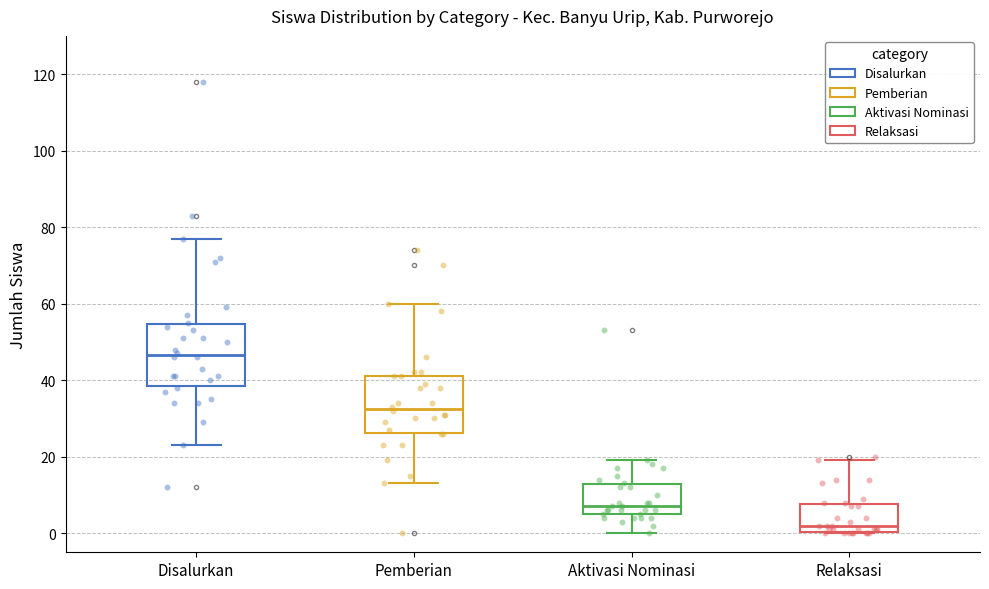

Reading left to right, read every box against the y-axis: the position of its median line, the range the box covers, and the ends of its whiskers. The values are not printed on the chart, so give them approximately, as read against the axis.

Disalurkan: median 46, box 38 to 54, whiskers 24 to 78
Pemberian: median 32, box 26 to 42, whiskers 14 to 60
Aktivasi Nominasi: median 8, box 6 to 12, whiskers 0 to 20
Relaksasi: median 2, box 0 to 8, whiskers 0 to 20